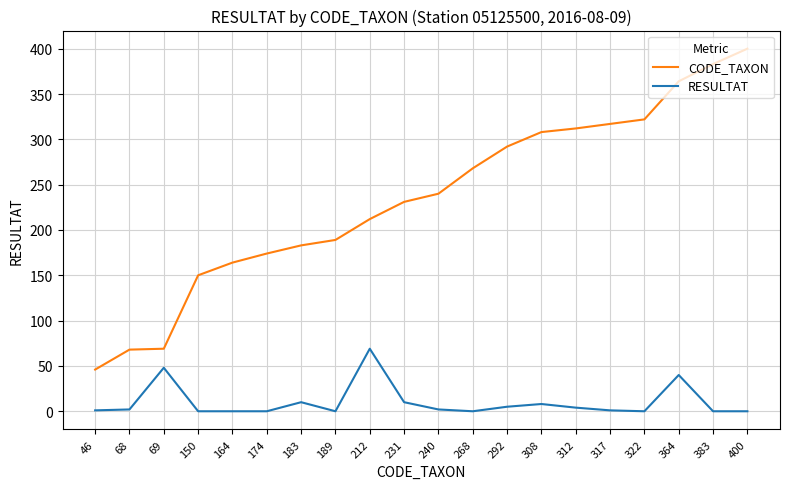

Where is RESULTAT nearest to the value 34?

364